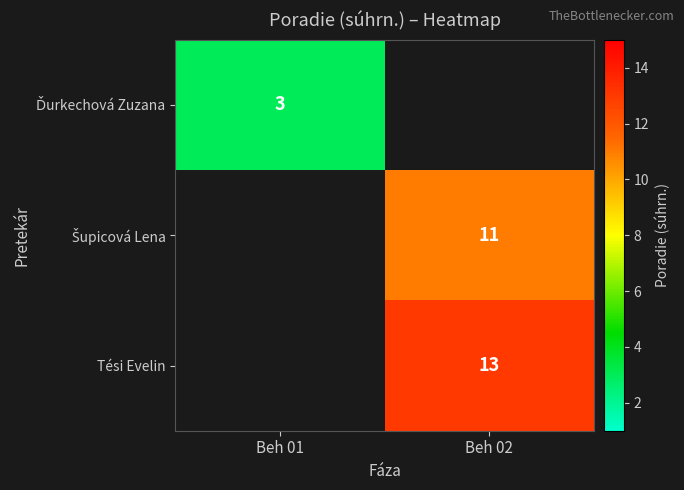

The Tési Evelin series shows 3 at Beh 02. True or false?

False